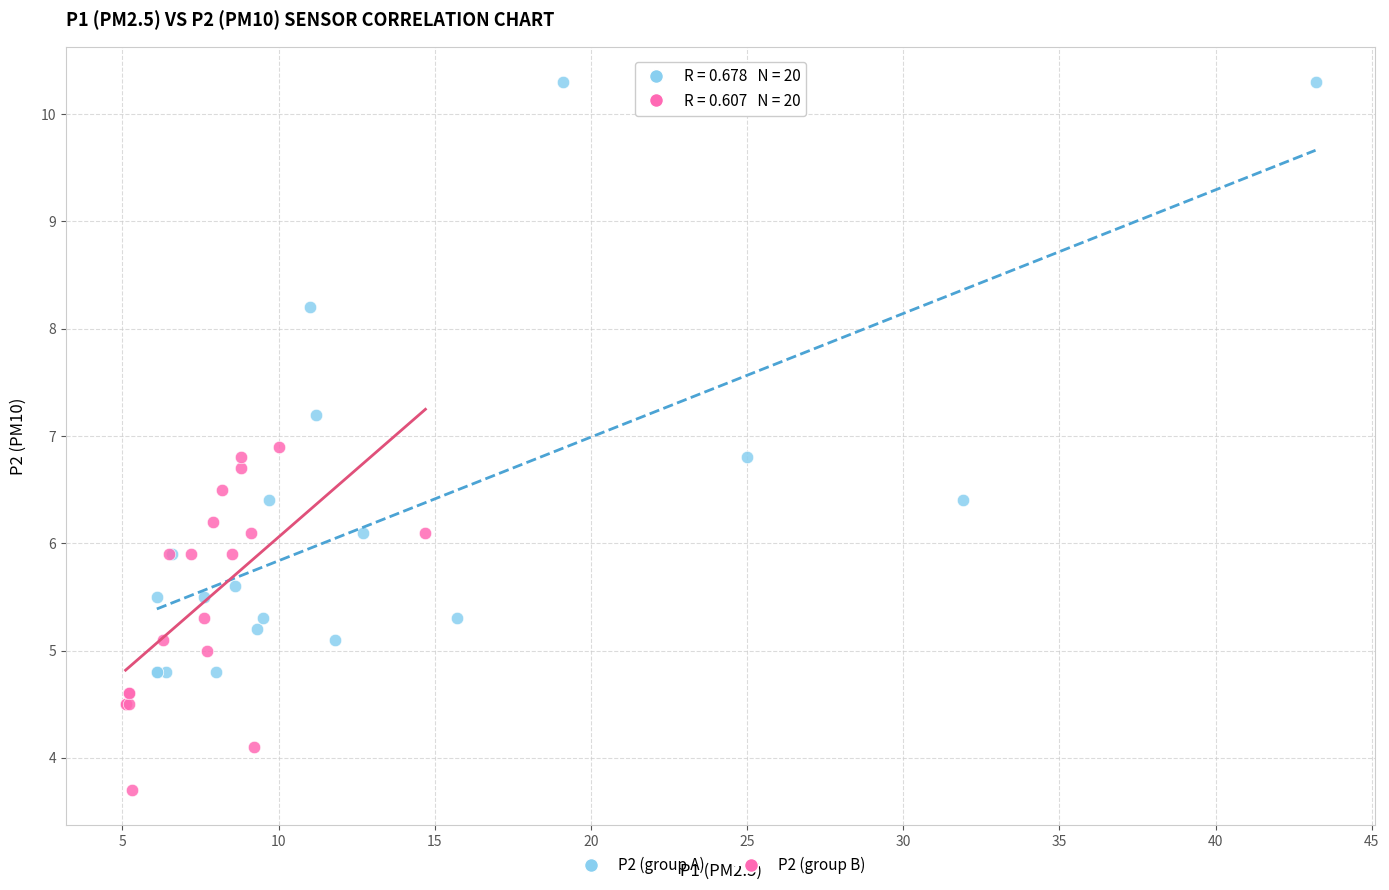

Which series contains the highest Y value?

P2 (group A)